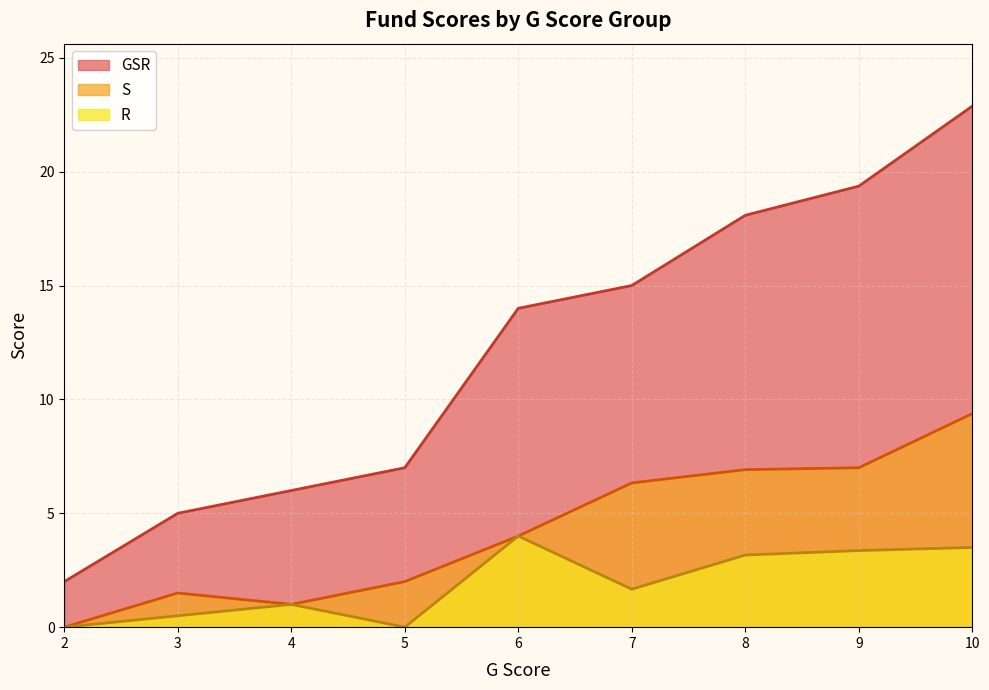

What is the approximate value of R at 10?

3.5